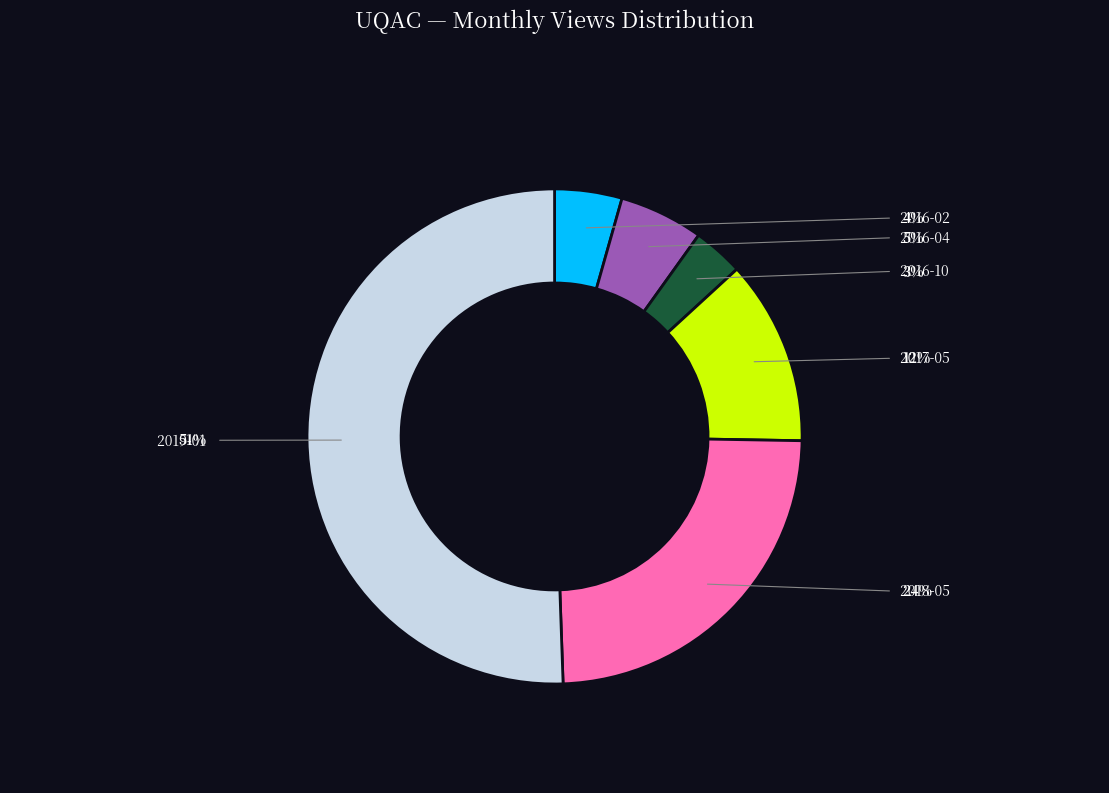

To the nearest percent, what portion does 2018-05 represent?

24%